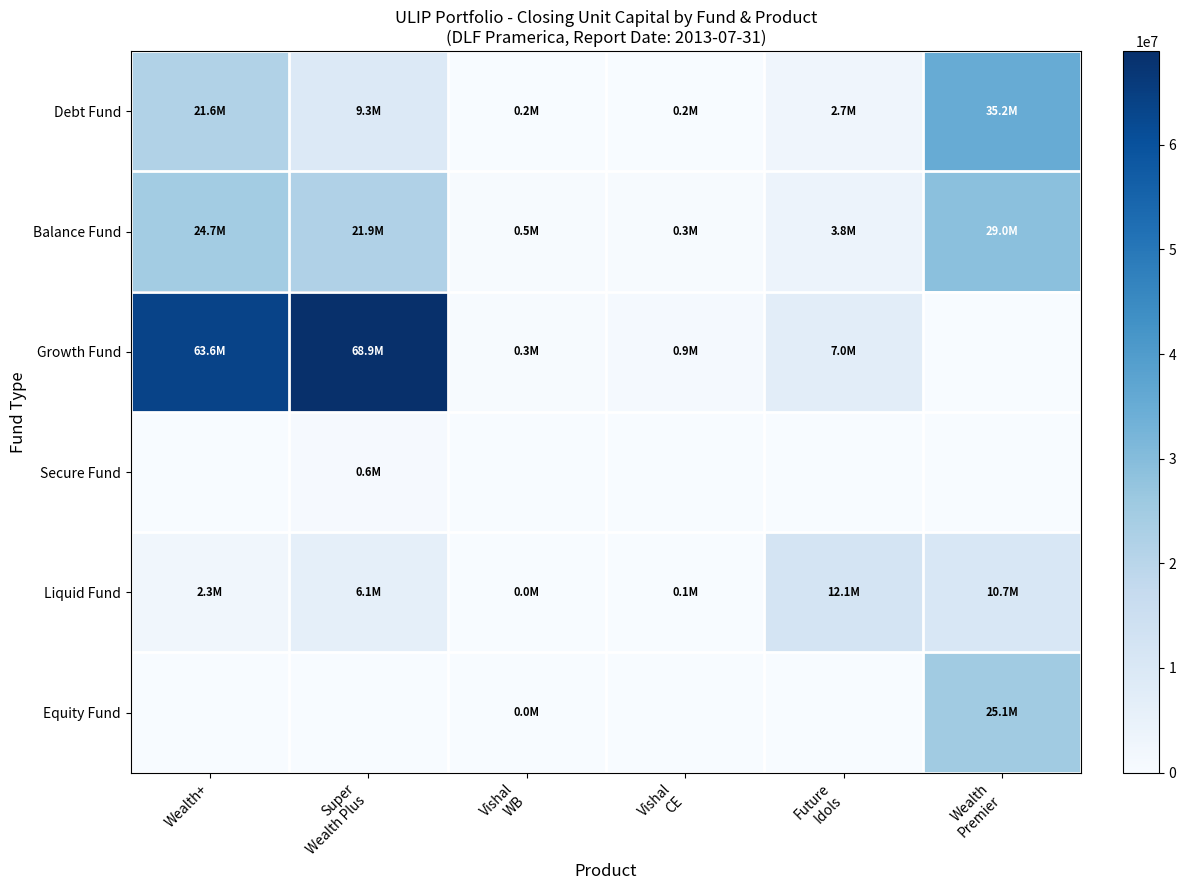

How many series are shown in this chart?

6